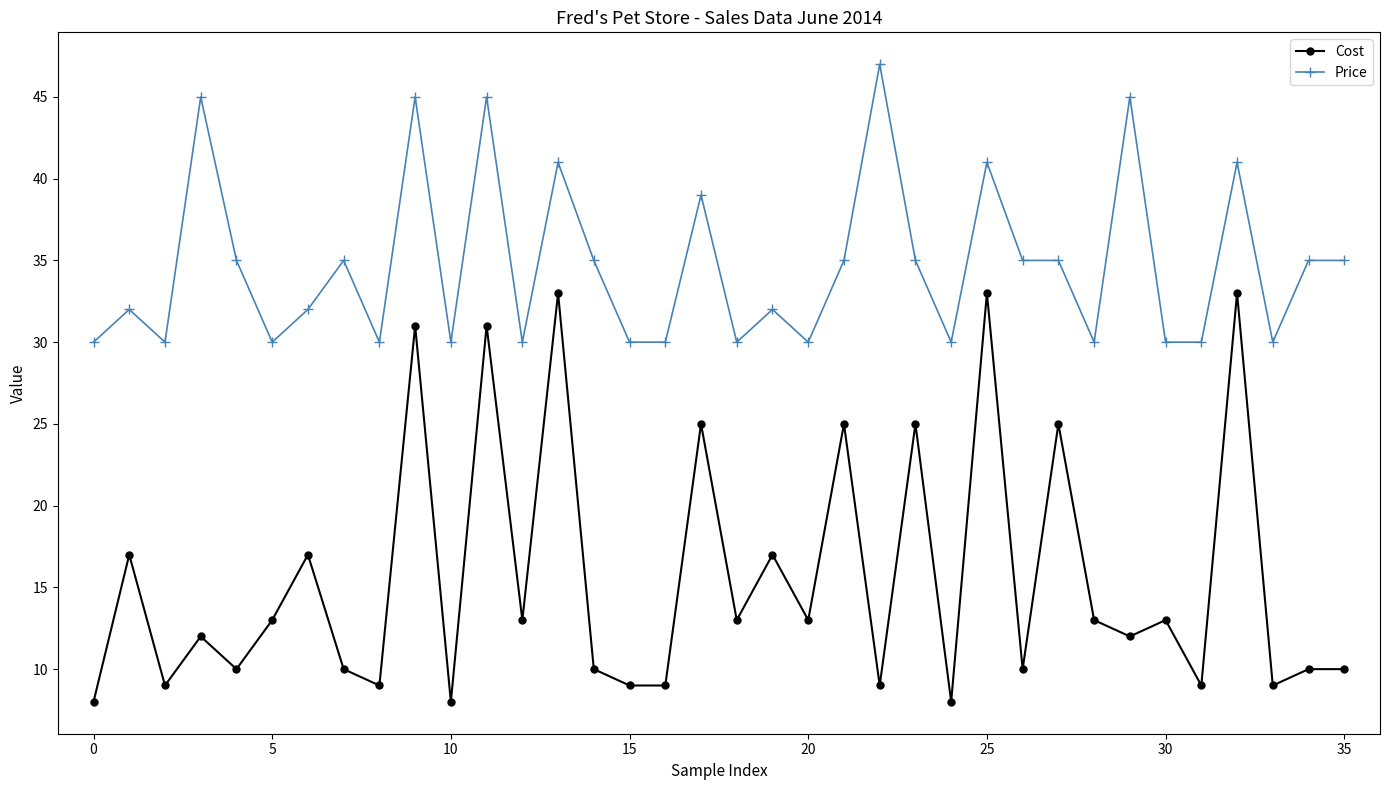

What are all the series names shown in the legend?

Cost, Price